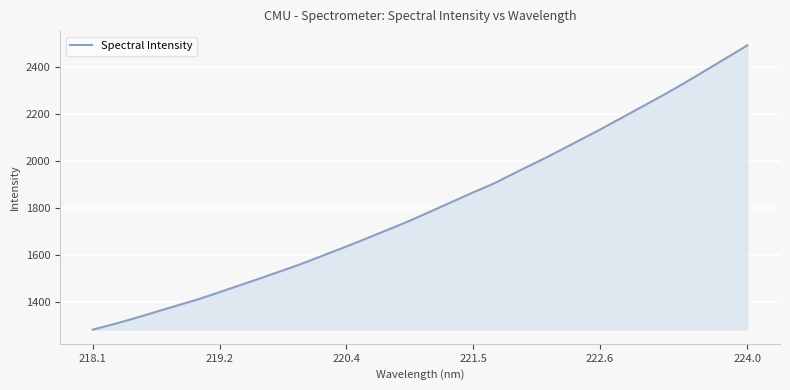

What is the difference between the maximum and minimum values?

1212.2